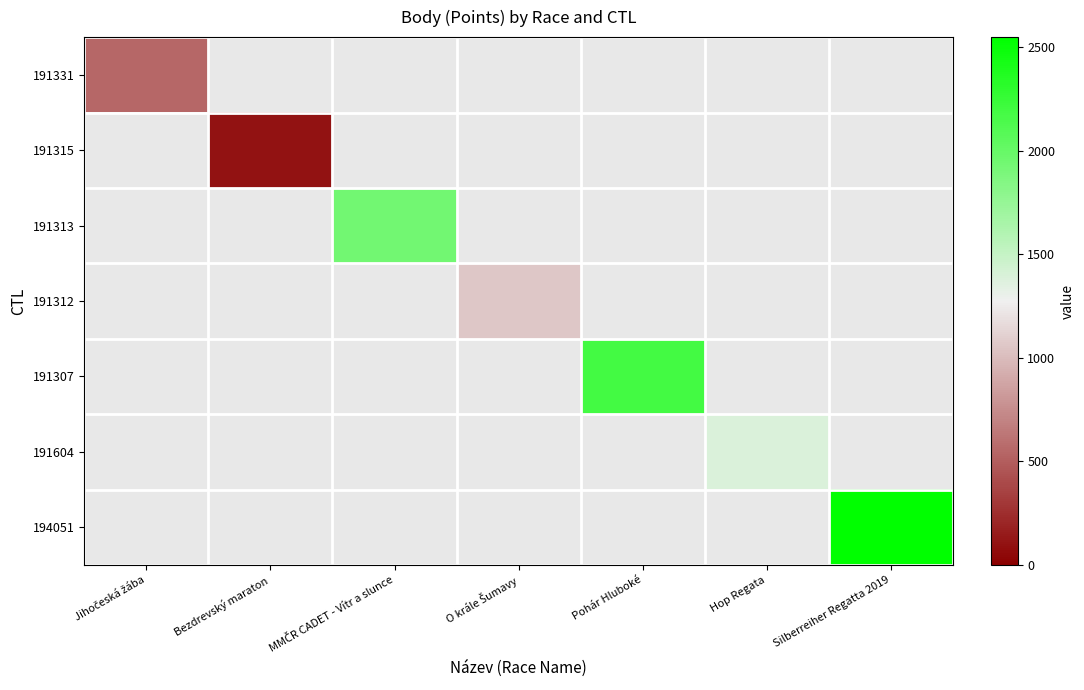

Count the number of categories in the chart.

7